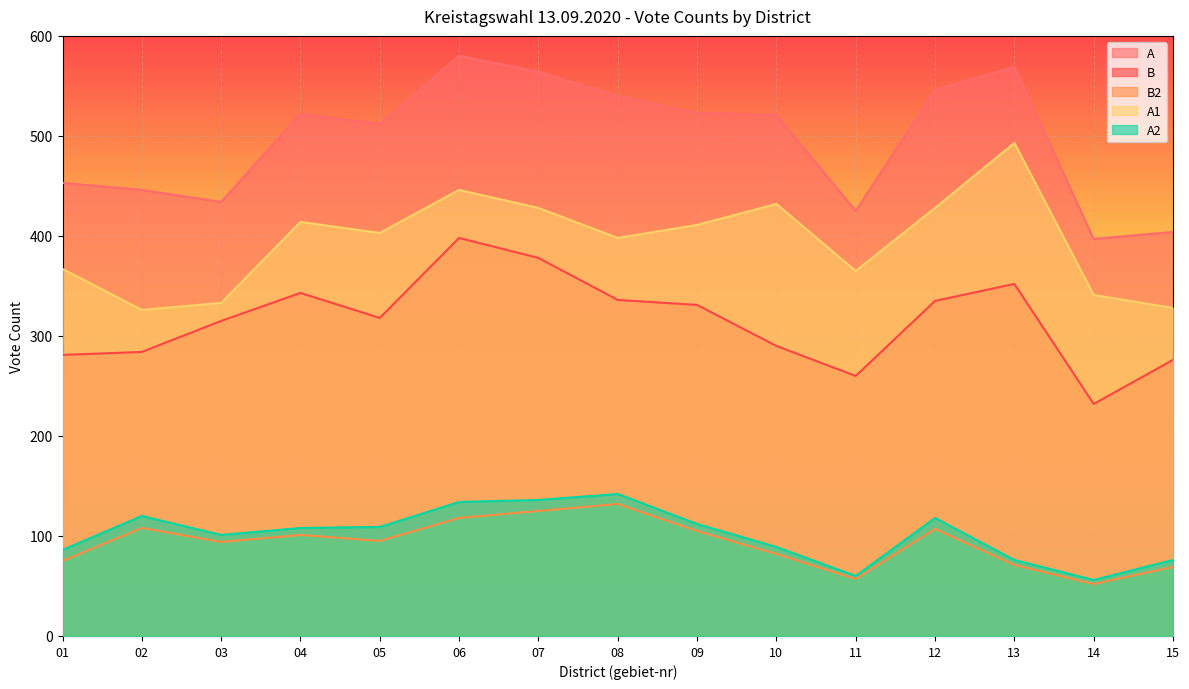

Is it true that A1 equals 446 at 06?

True